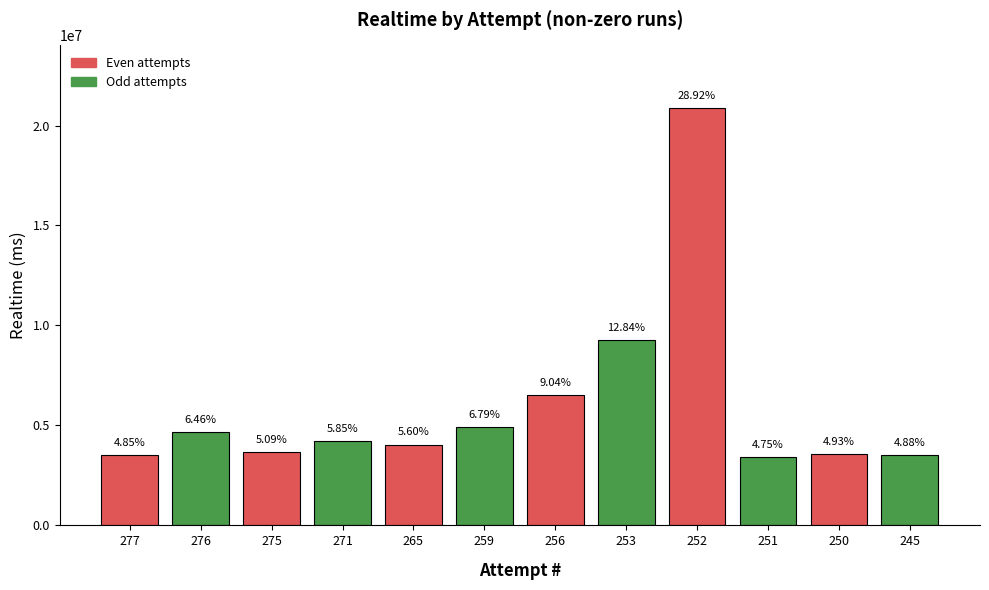

Which category has the highest value across all series?

252